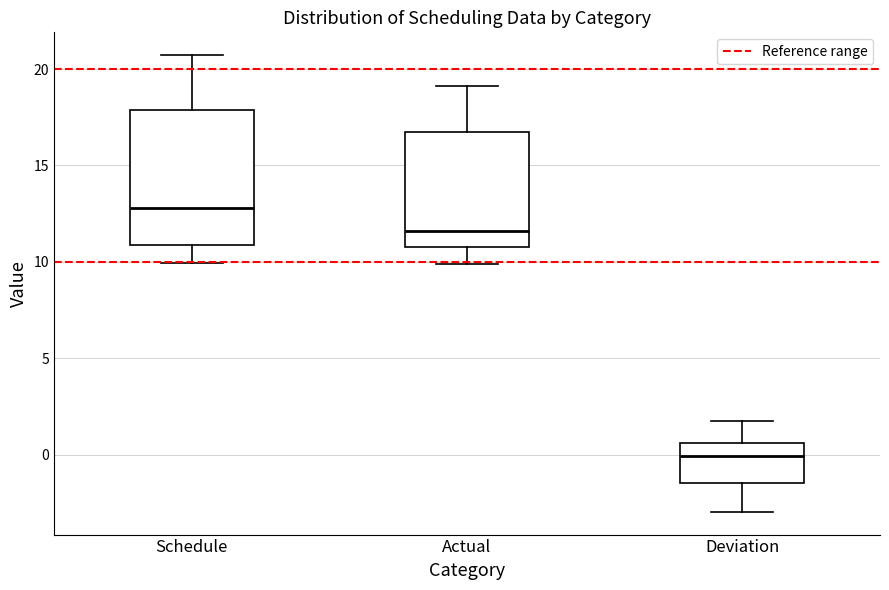

Which box has the highest median line?

Schedule